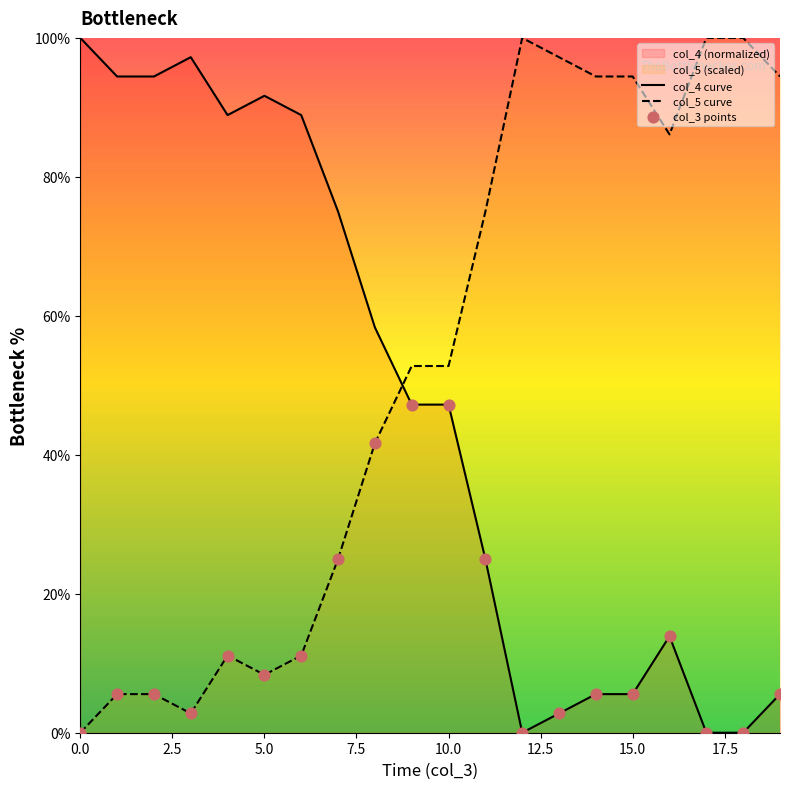

Which series has the largest total across all categories?

col_5 curve